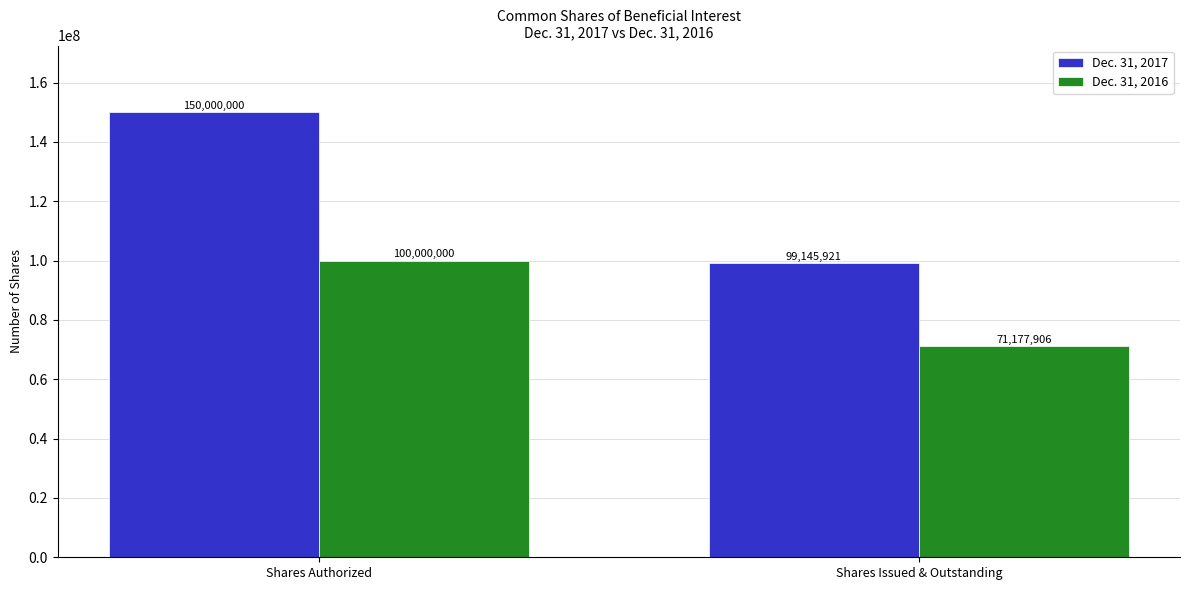

Reading left to right, what are all the values shown in this chart?

Dec. 31, 2017: 150000000	99145921
Dec. 31, 2016: 100000000	71177906